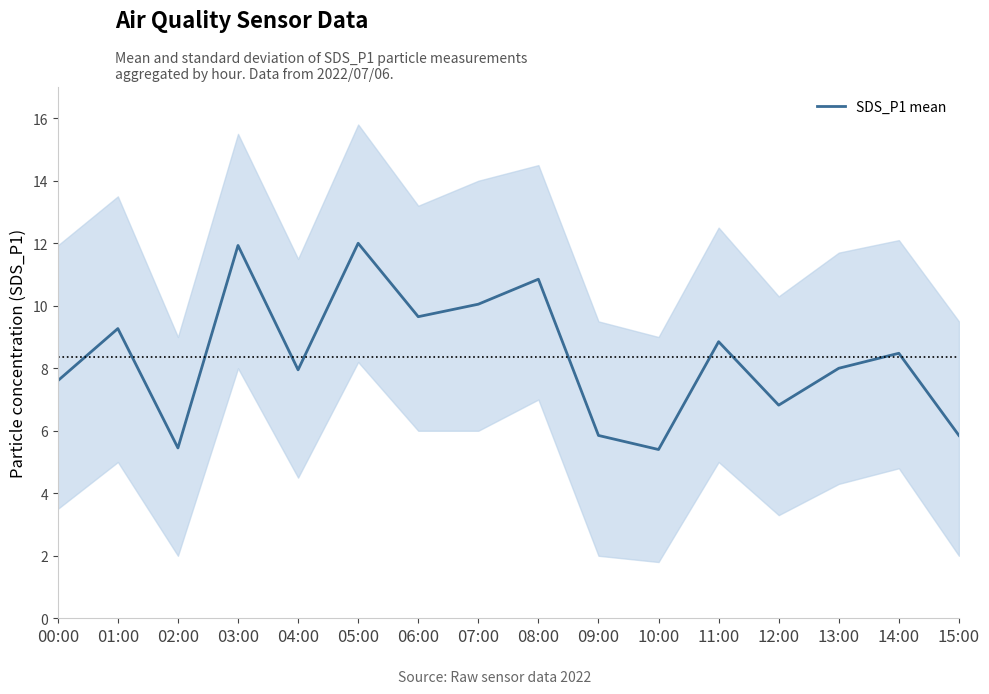

List the labels in order of value, largest first.

05:00, 03:00, 08:00, 07:00, 06:00, 01:00, 11:00, 14:00, 13:00, 04:00, 00:00, 12:00, 09:00, 15:00, 02:00, 10:00